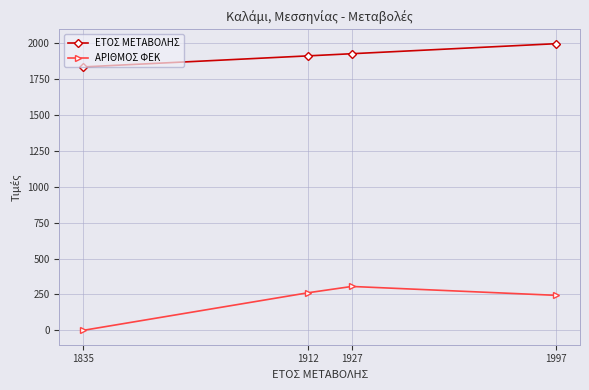

True or false: ΑΡΙΘΜΟΣ ΦΕΚ has a value of 152 at 1835.

False